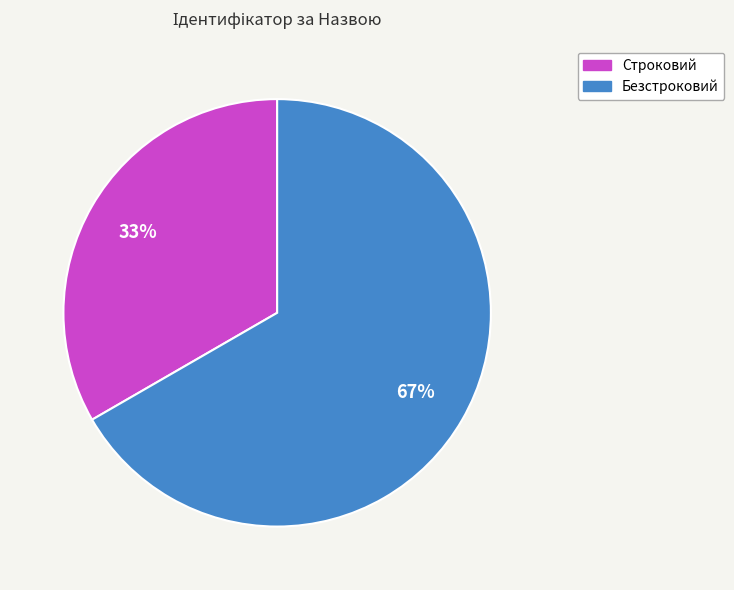

The Безстроковий slice represents 67% of the pie. True or false?

True